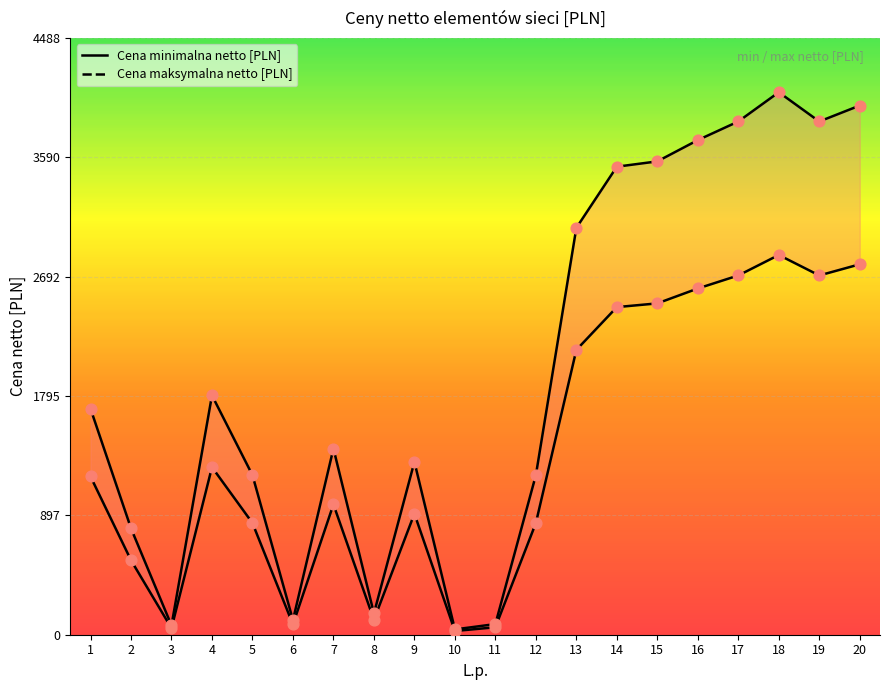

What is the total value across all series at 9?

2210.0